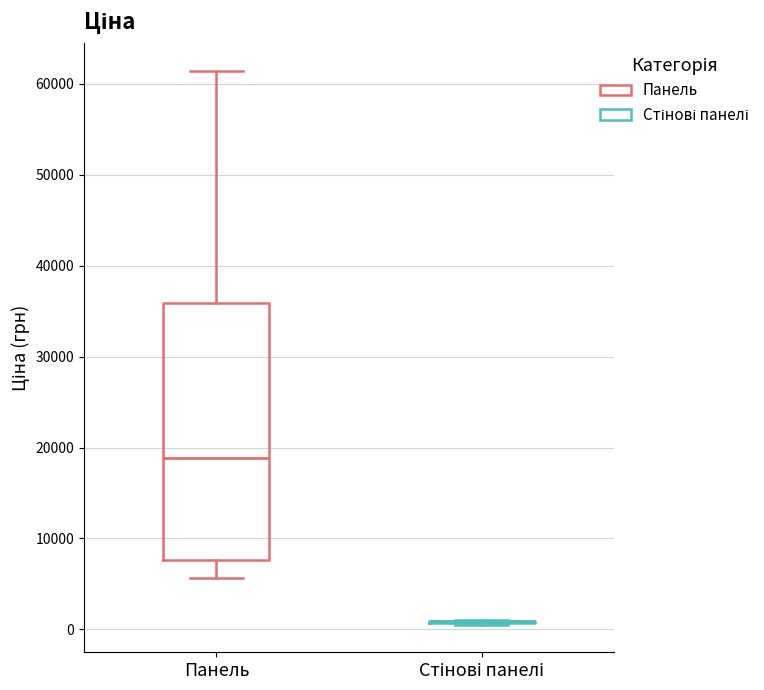

Which box is the tallest, from its lower edge to its upper edge?

Панель